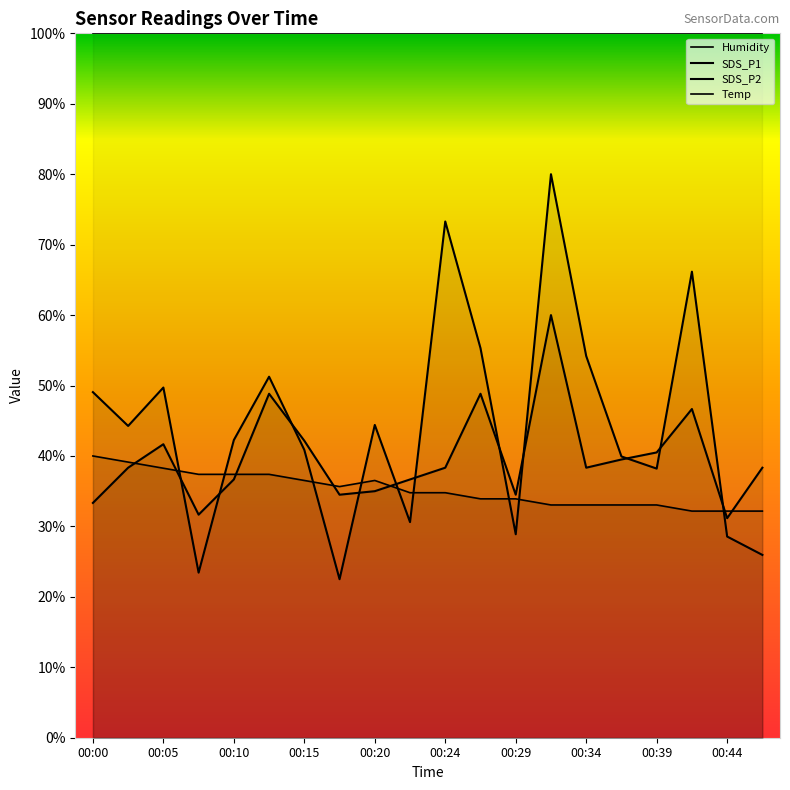

Which series has the largest range (max minus min)?

SDS_P1